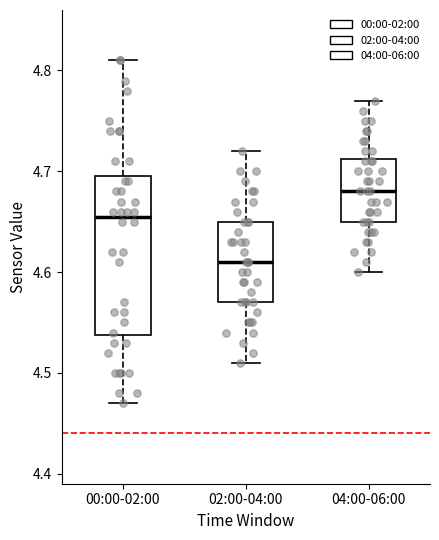

Reading left to right, transcribe this box plot: for each box, give where its median line is, the range the box spans, and where its two whiskers end, as read against the y-axis. The values are not printed on the chart, so give them approximately, as read against the axis.

00:00-02:00: median 4.66, box 4.54 to 4.70, whiskers 4.47 to 4.81
02:00-04:00: median 4.61, box 4.57 to 4.65, whiskers 4.51 to 4.72
04:00-06:00: median 4.68, box 4.65 to 4.71, whiskers 4.60 to 4.77